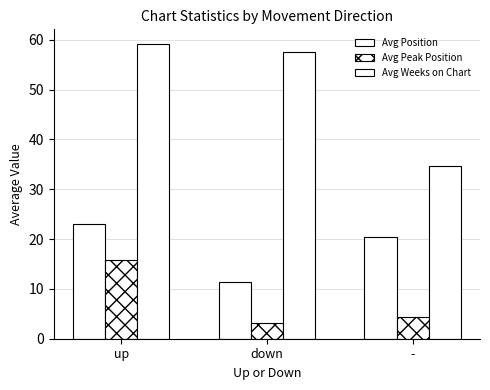

What position from the left is -?

3